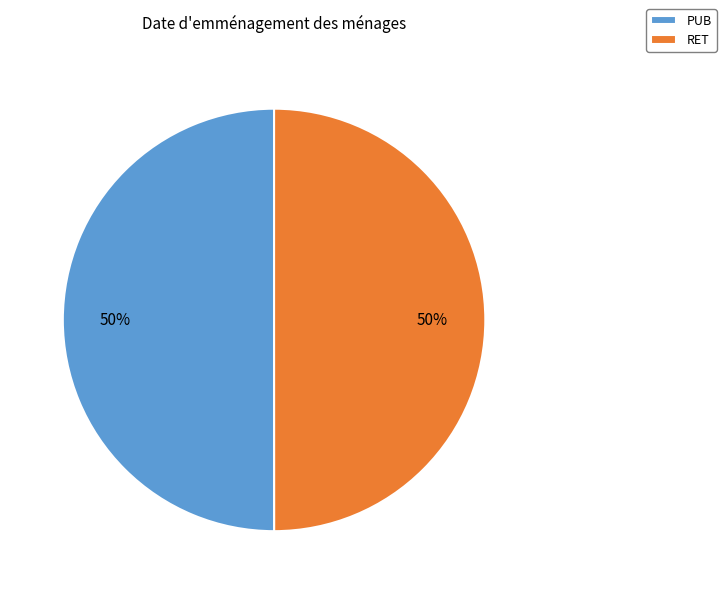

Count the number of slices in the pie.

2